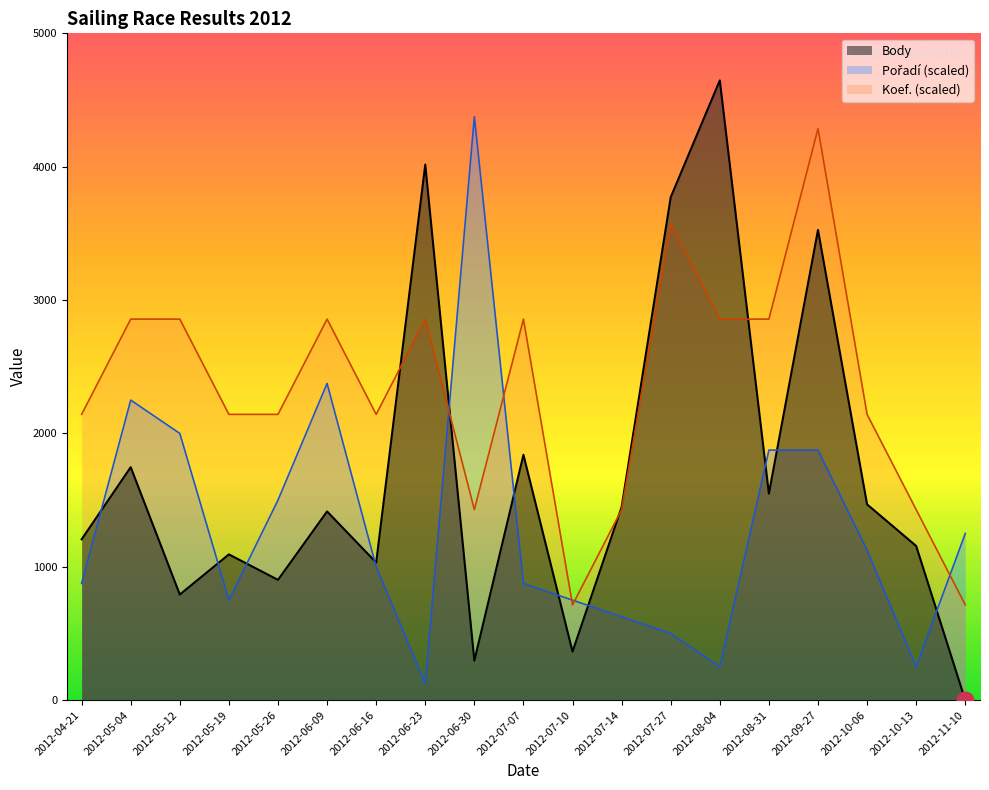

What is the difference between the highest and lowest values at 2012-05-19?

1392.9